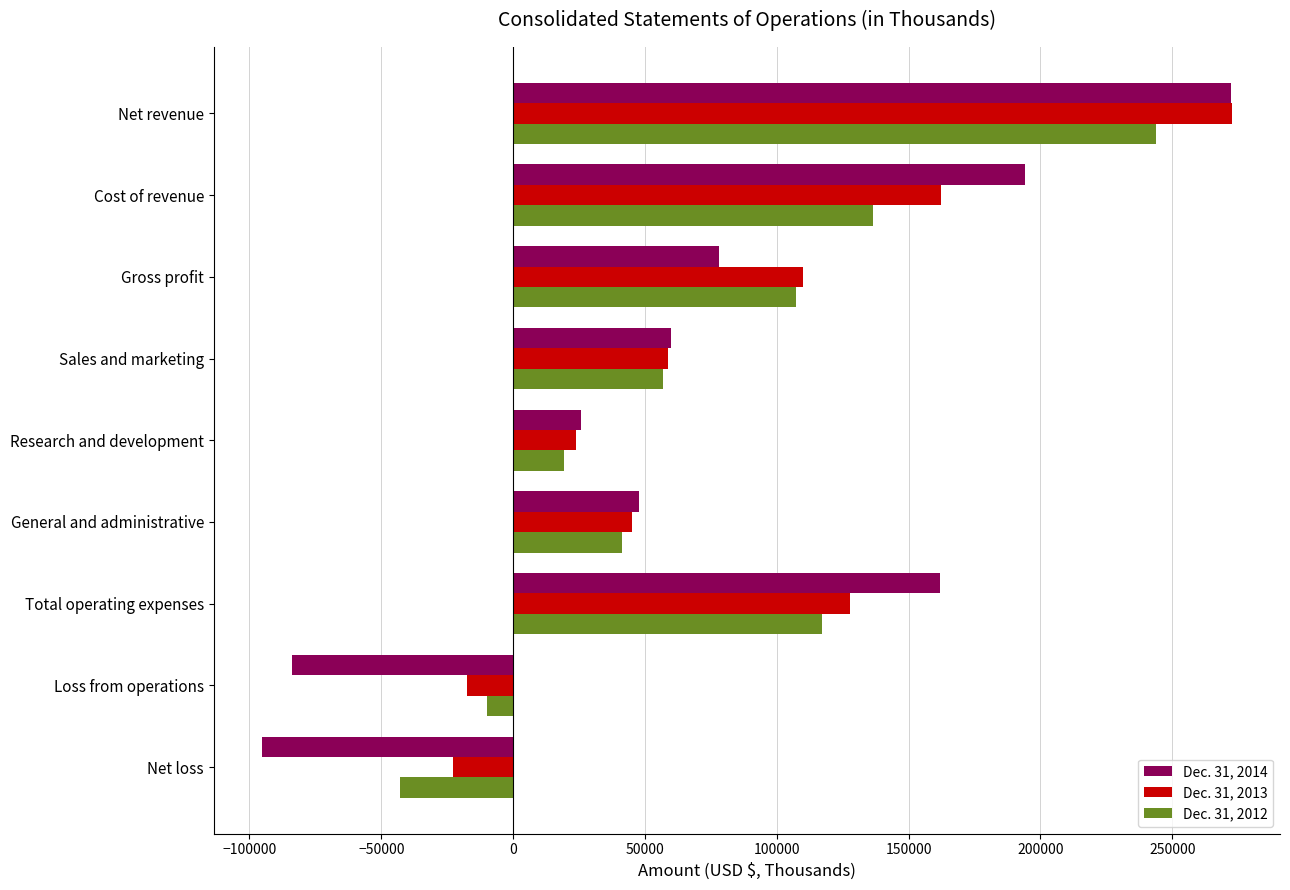

Between Gross profit and General and administrative, which series saw the biggest shift?

Dec. 31, 2012